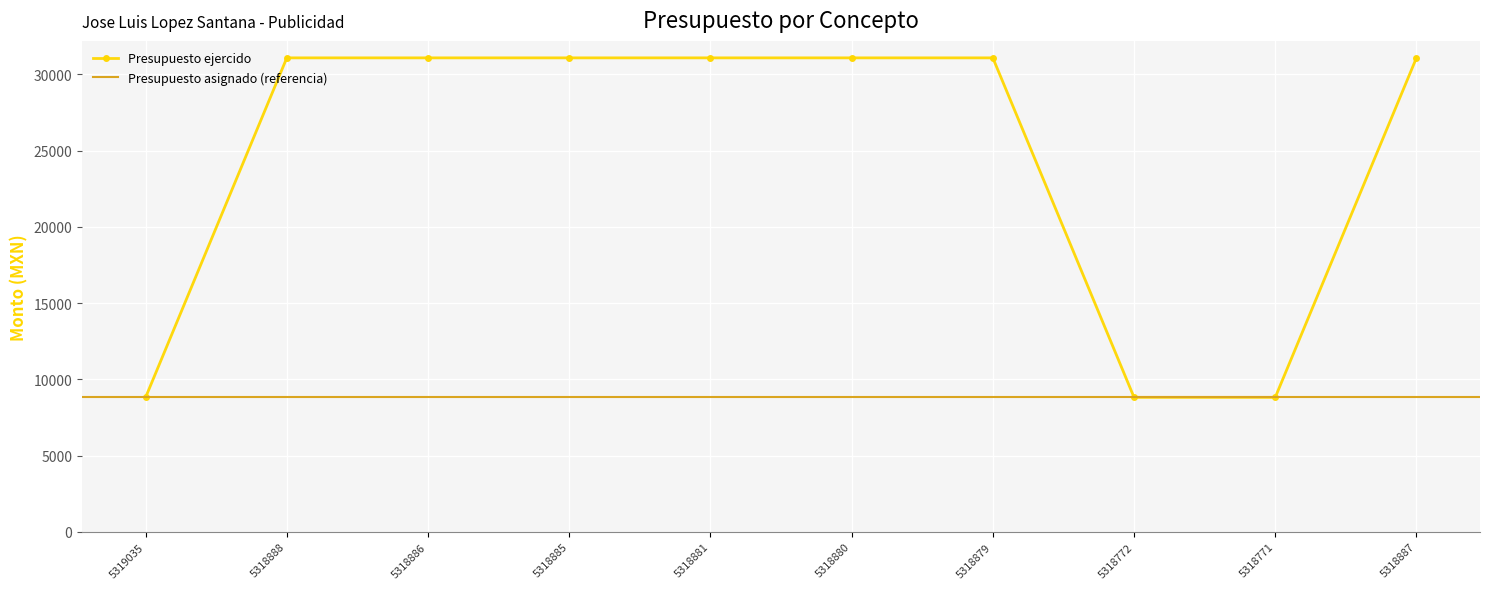

What is the difference between the highest and lowest values at 5318881?

22260.3